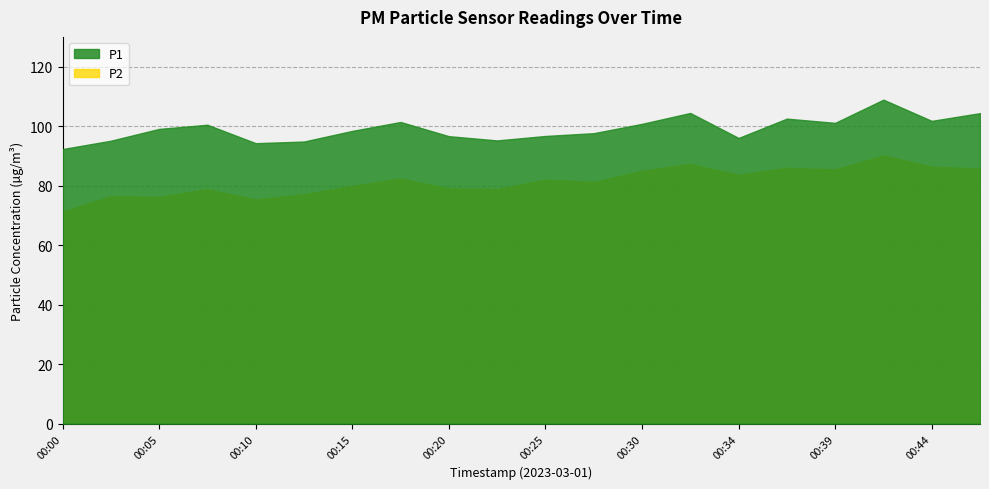

The value of P2 at 00:08 is 78.8. True or false?

True